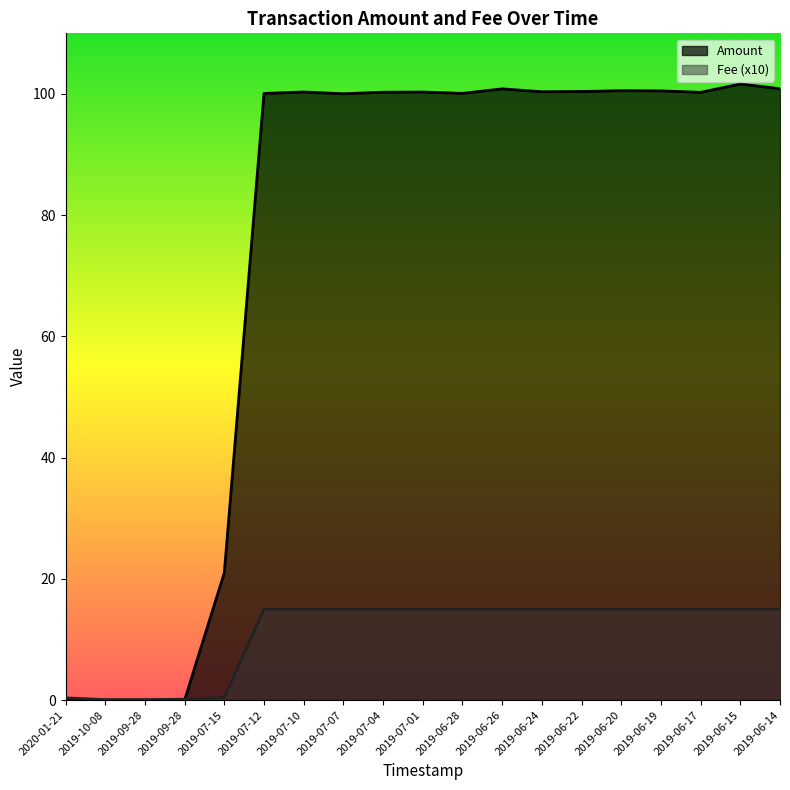

What is the sum of the Fee values at 2019-06-19 and 2019-07-04?

30.0